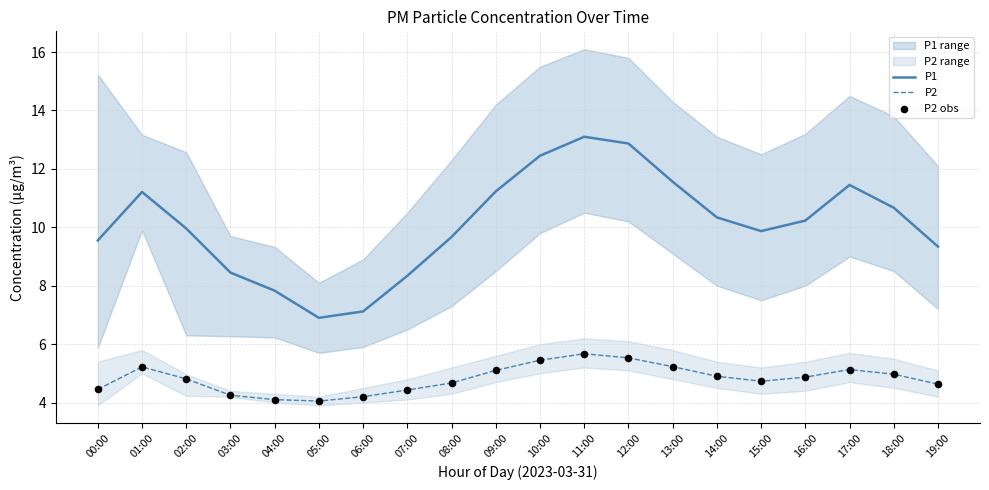

Is the value of P1 at 00:00 greater than the value of P2 at 05:00?

Yes